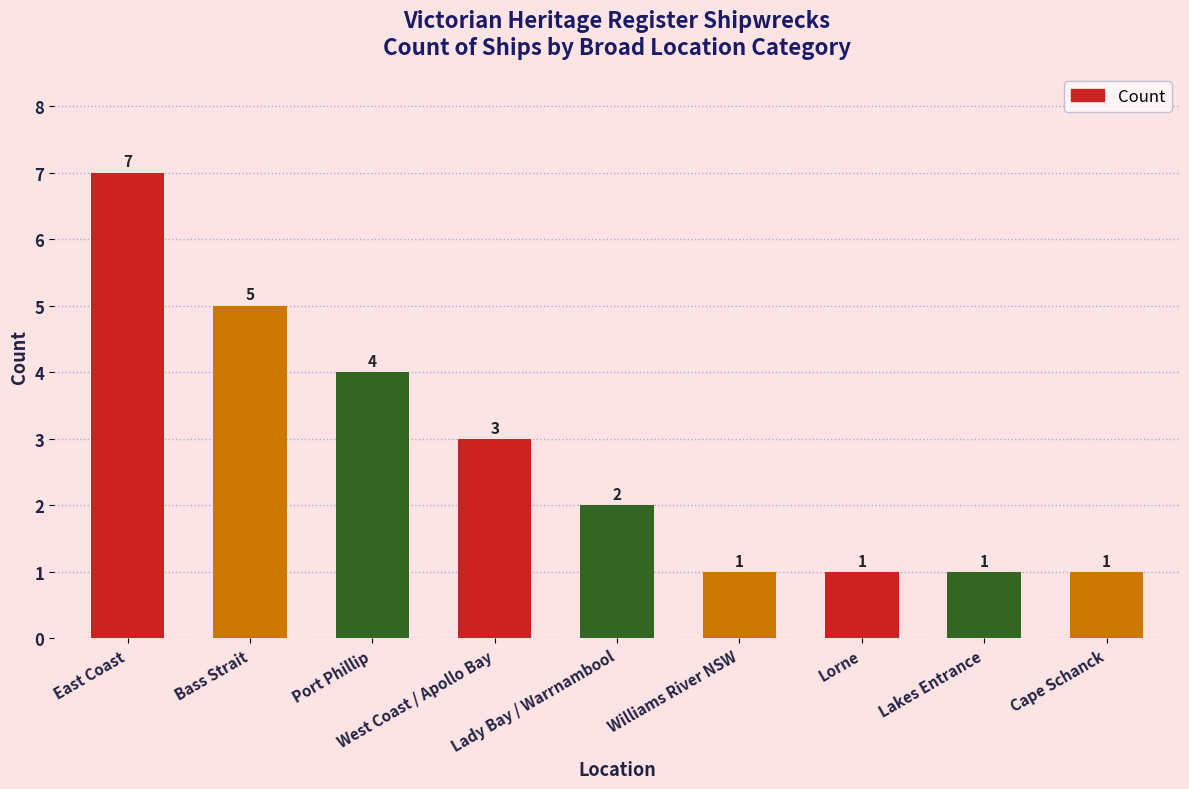

Reading left to right, what are all the values shown in this chart?

7	5	4	3	2	1	1	1	1